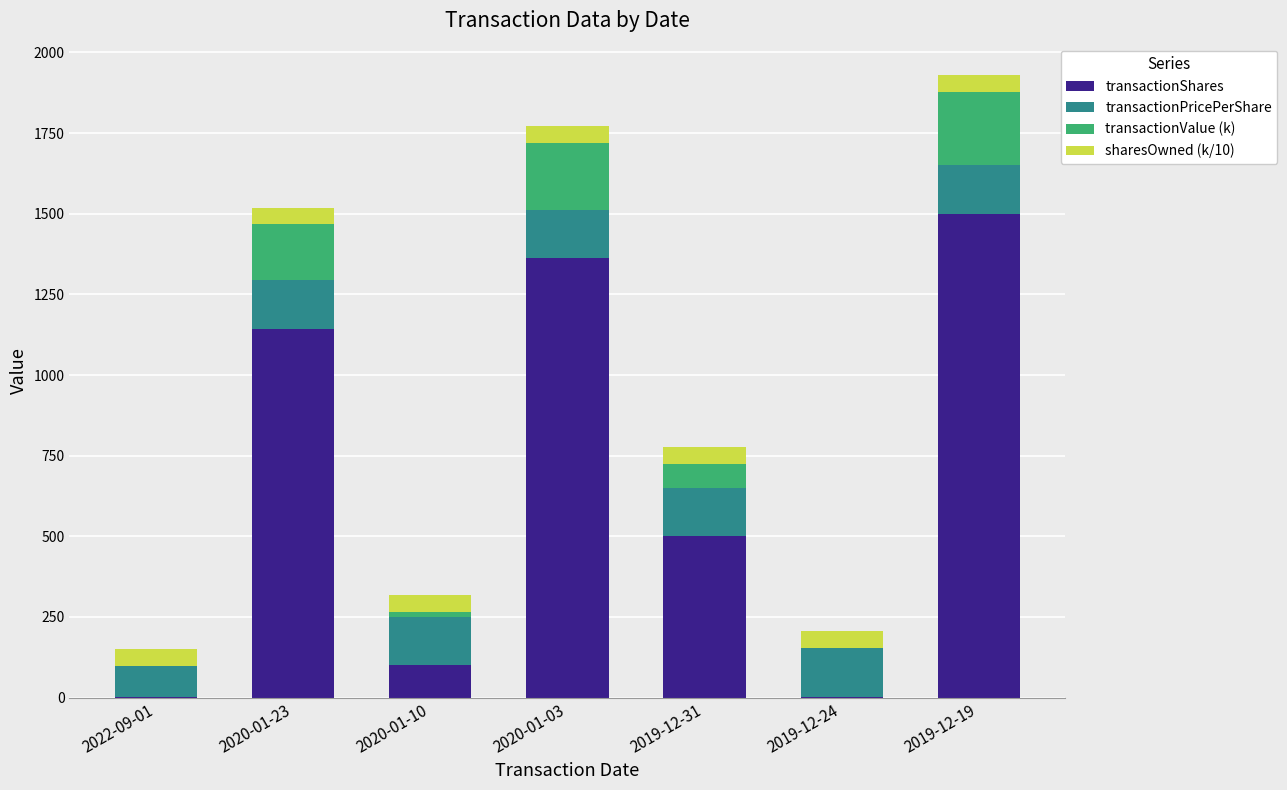

What are all the series names shown in the legend?

transactionShares, transactionPricePerShare, transactionValue (k), sharesOwned (k/10)